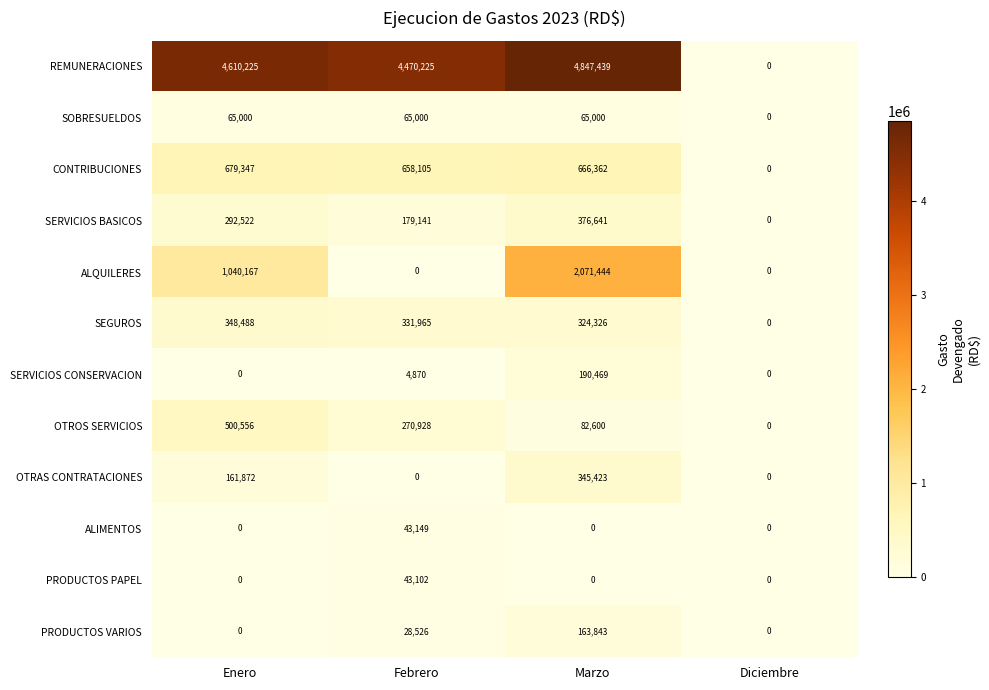

What is the spread (max minus min) of values at Marzo?

4847439